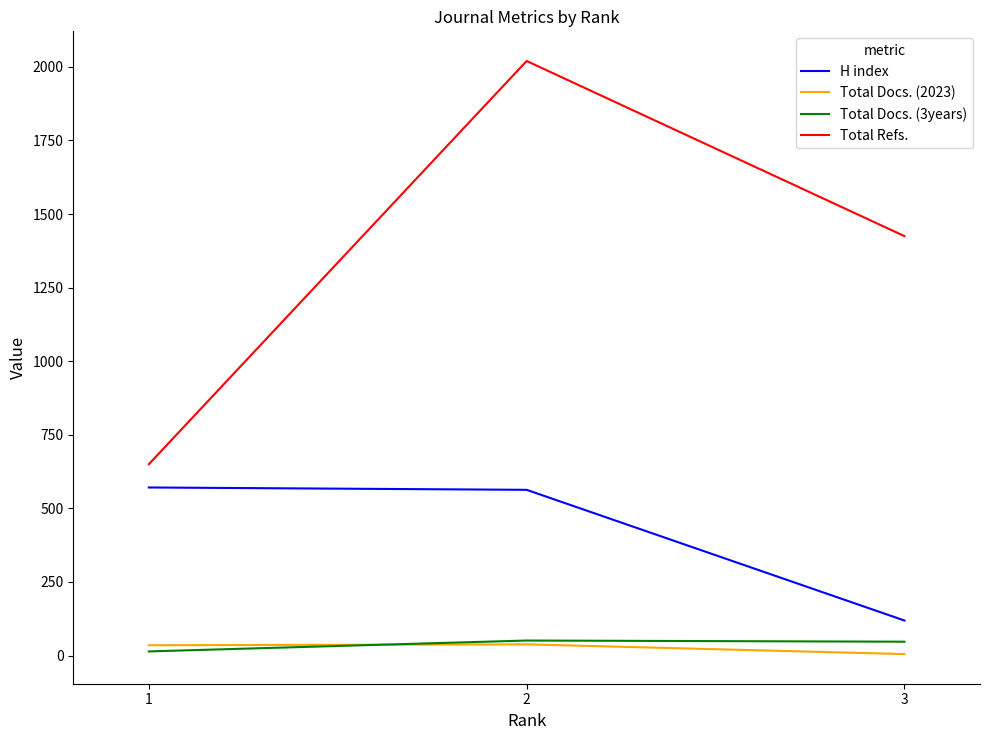

Between 1 and 2, which series saw the biggest shift?

Total Refs.